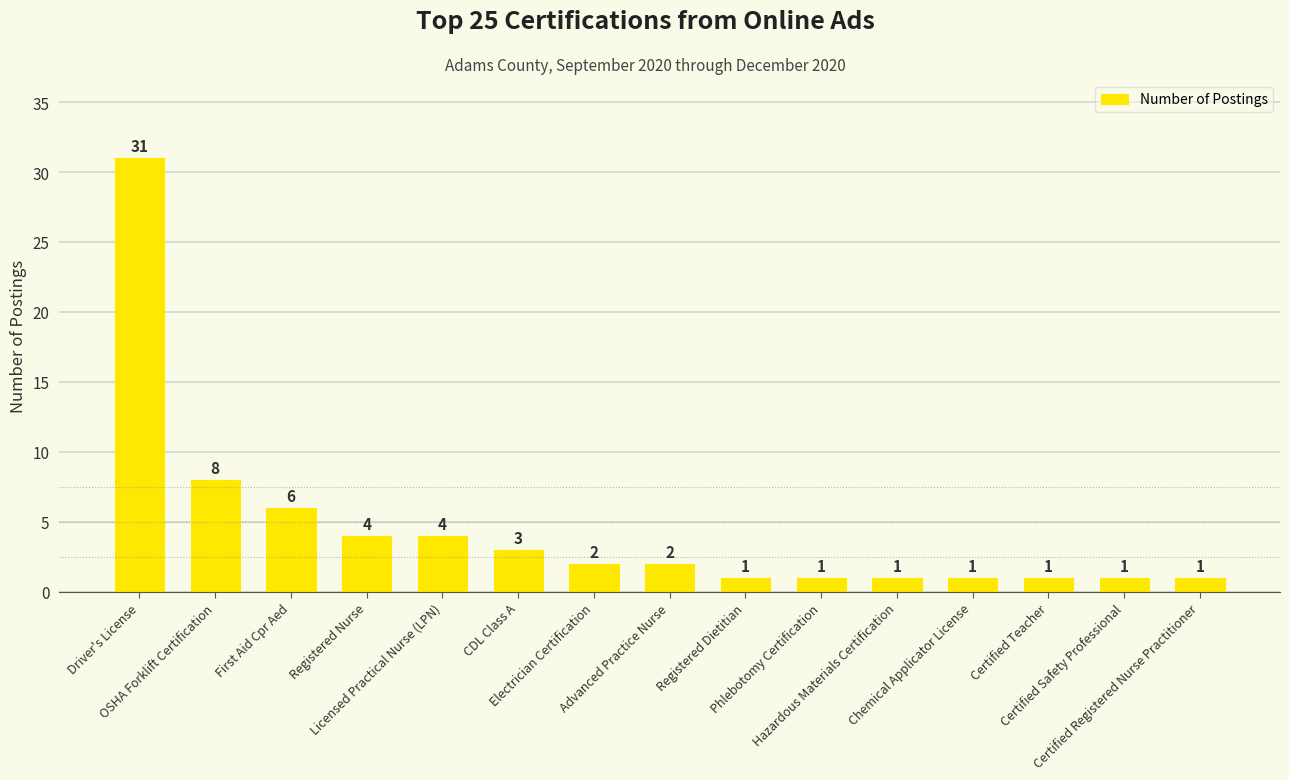

Reading left to right, what are all the values shown in this chart?

Driver's License=31	OSHA Forklift Certification=8	First Aid Cpr Aed=6	Registered Nurse=4	Licensed Practical Nurse (LPN)=4	CDL Class A=3	Electrician Certification=2	Advanced Practice Nurse=2	Registered Dietitian=1	Phlebotomy Certification=1	Hazardous Materials Certification=1	Chemical Applicator License=1	Certified Teacher=1	Certified Safety Professional=1	Certified Registered Nurse Practitioner=1